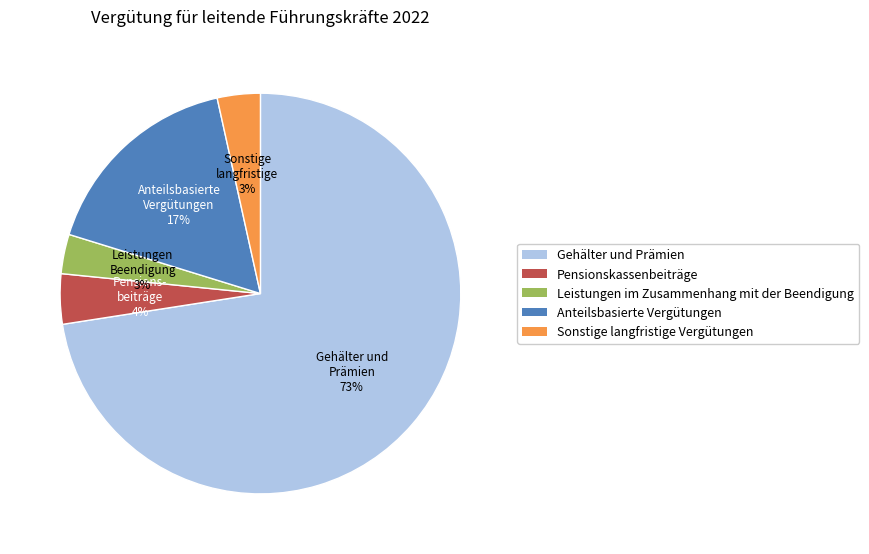

Does any single category account for the majority?

Yes